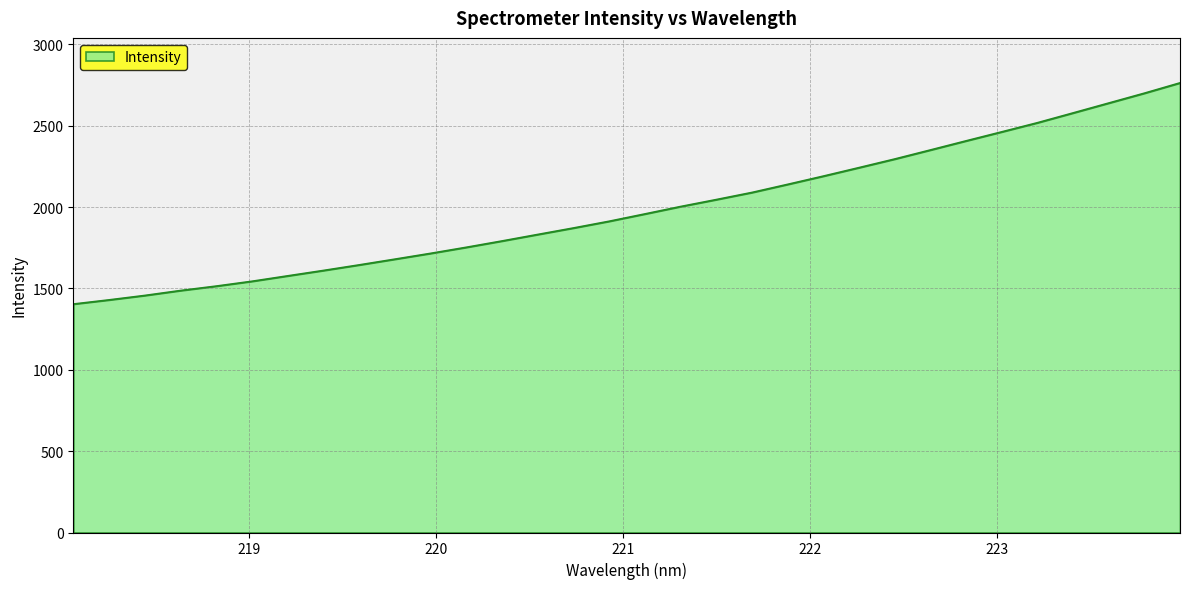

What is the difference between the maximum and minimum values?

1359.7